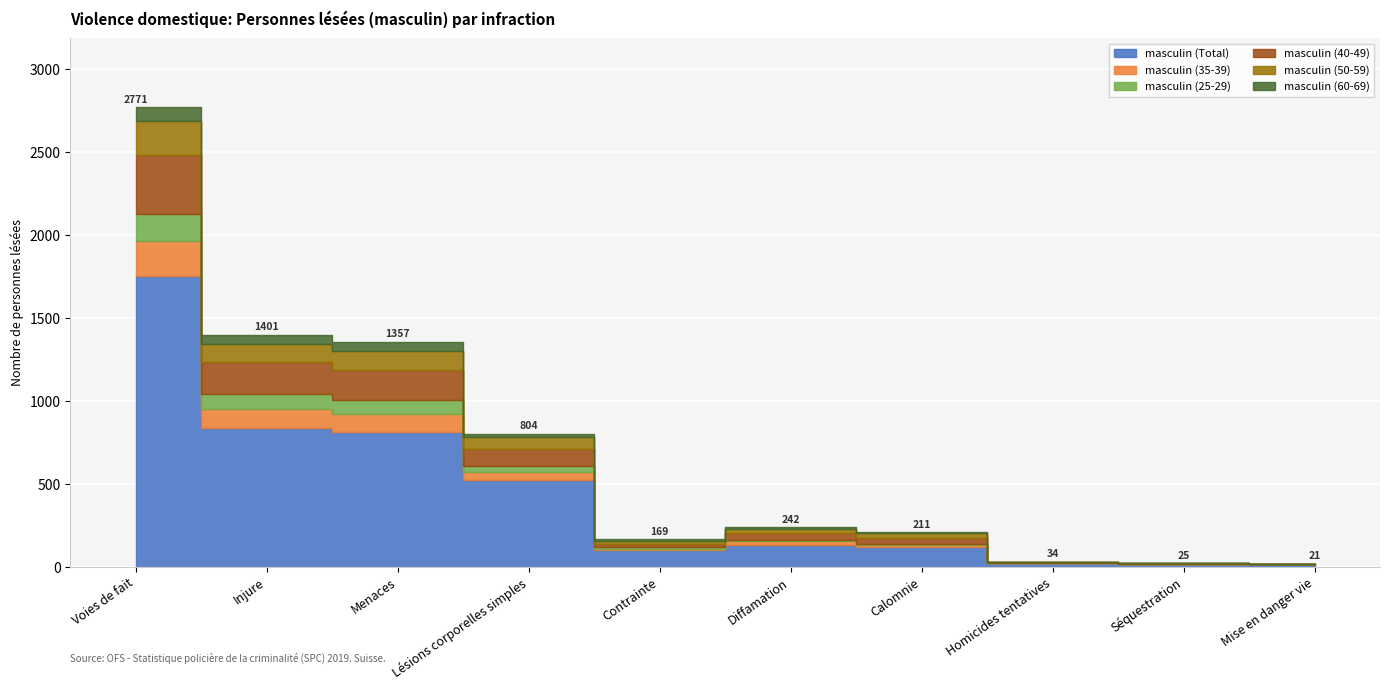

True or false: masculin (40-49) and masculin (Total) intersect in this chart.

False